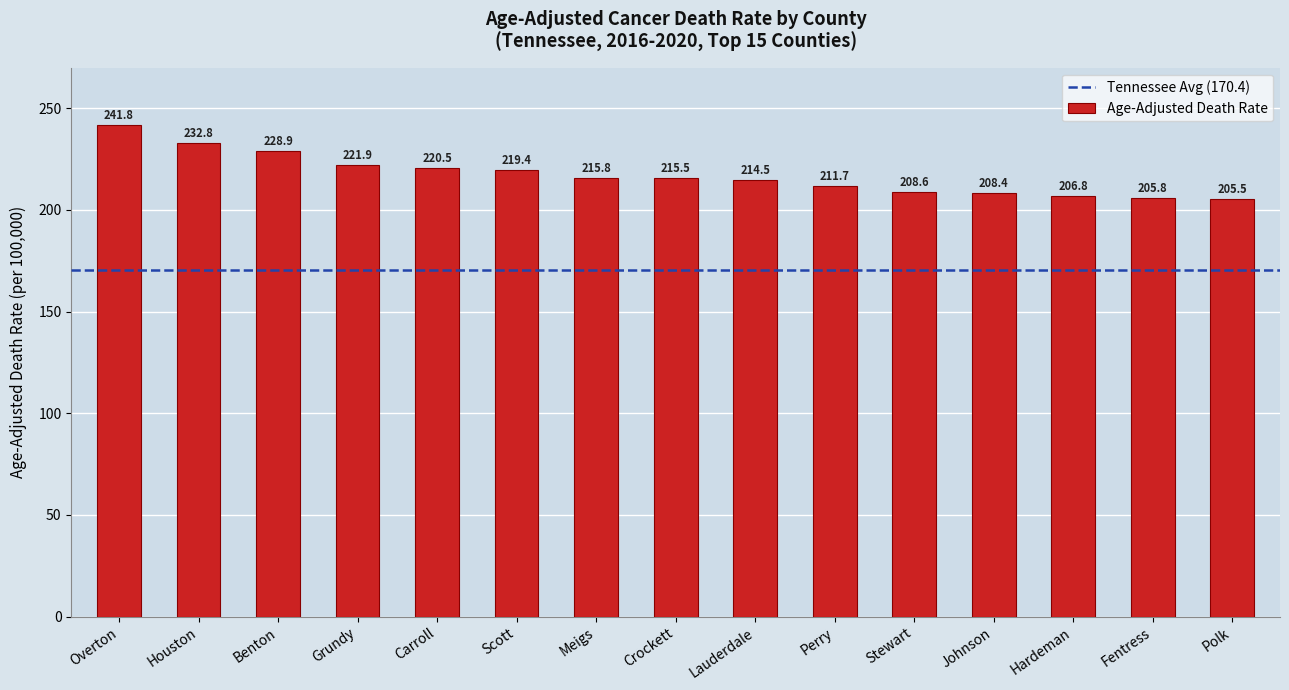

What is the difference between the second highest and second lowest values?

27.0